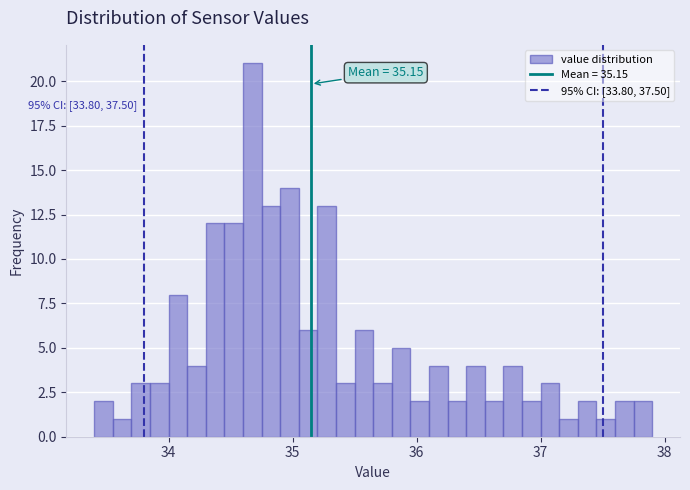

Read against the x-axis, roughly where is the centre of the tallest bar?

34.7